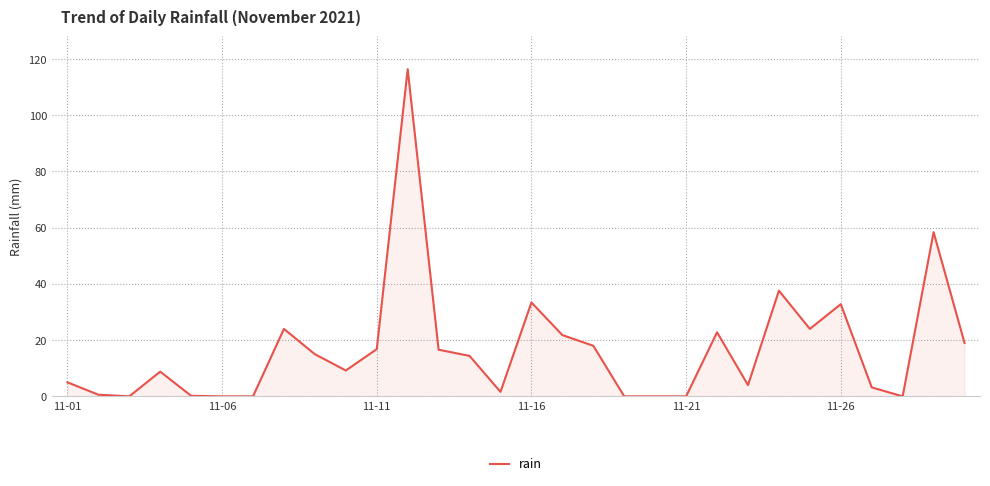

What is the maximum value shown in the chart?

116.4